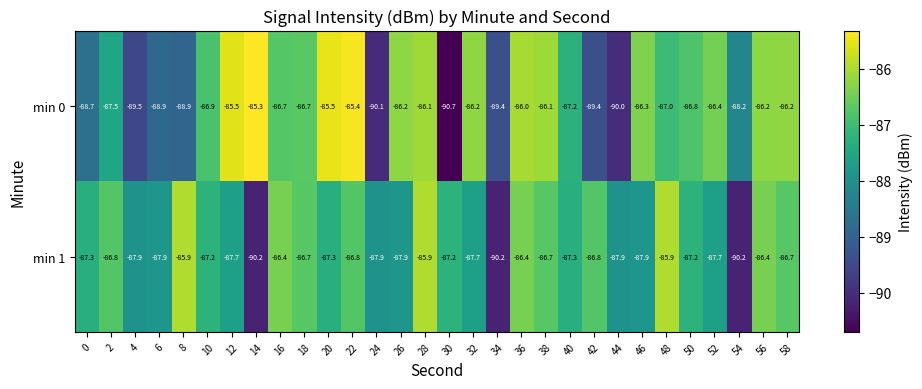

Is it true that min 0 equals -50.5 at 18?

False